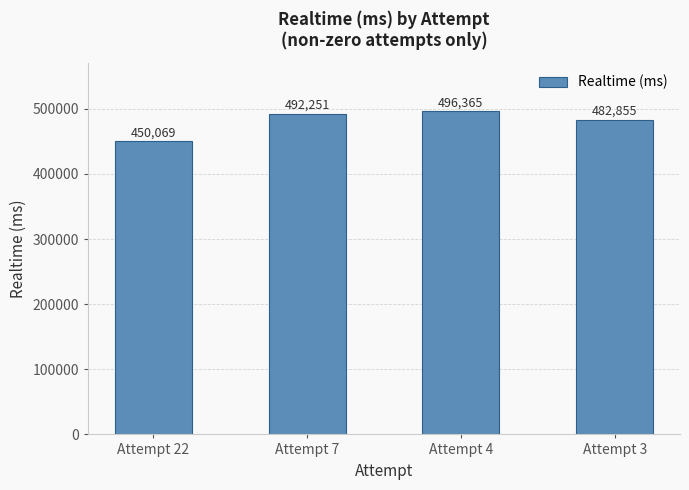

What is the greatest value displayed?

496365